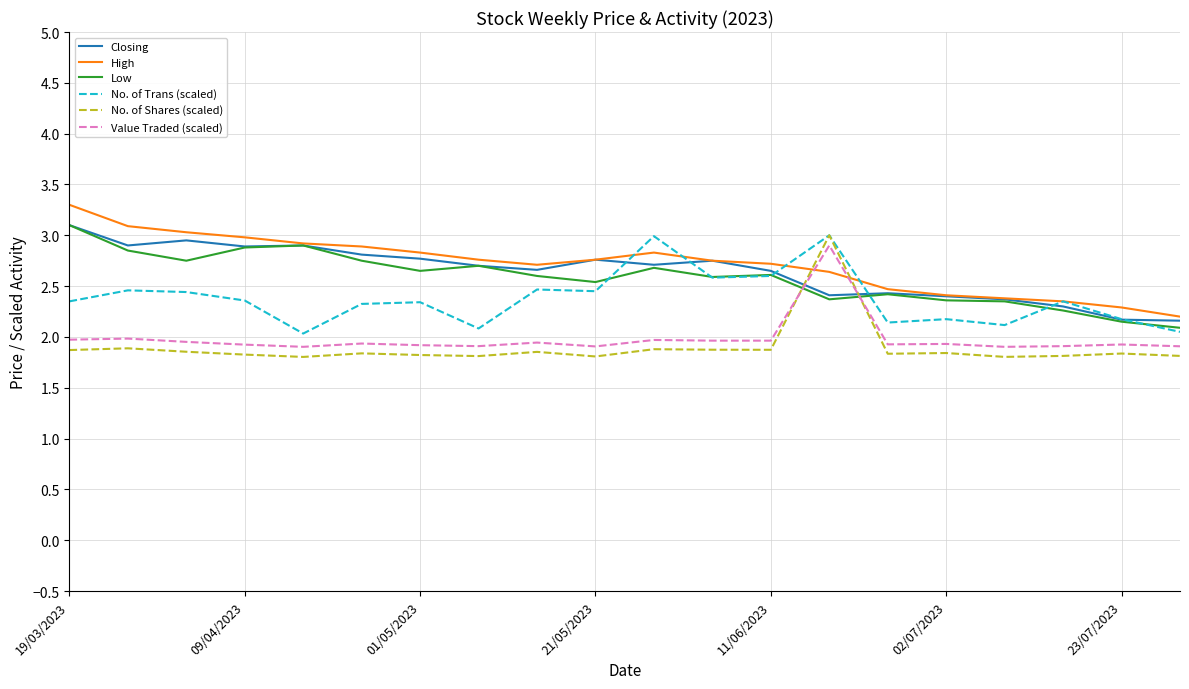

Read the No. of Shares (scaled) value at 02/07/2023.

1.8